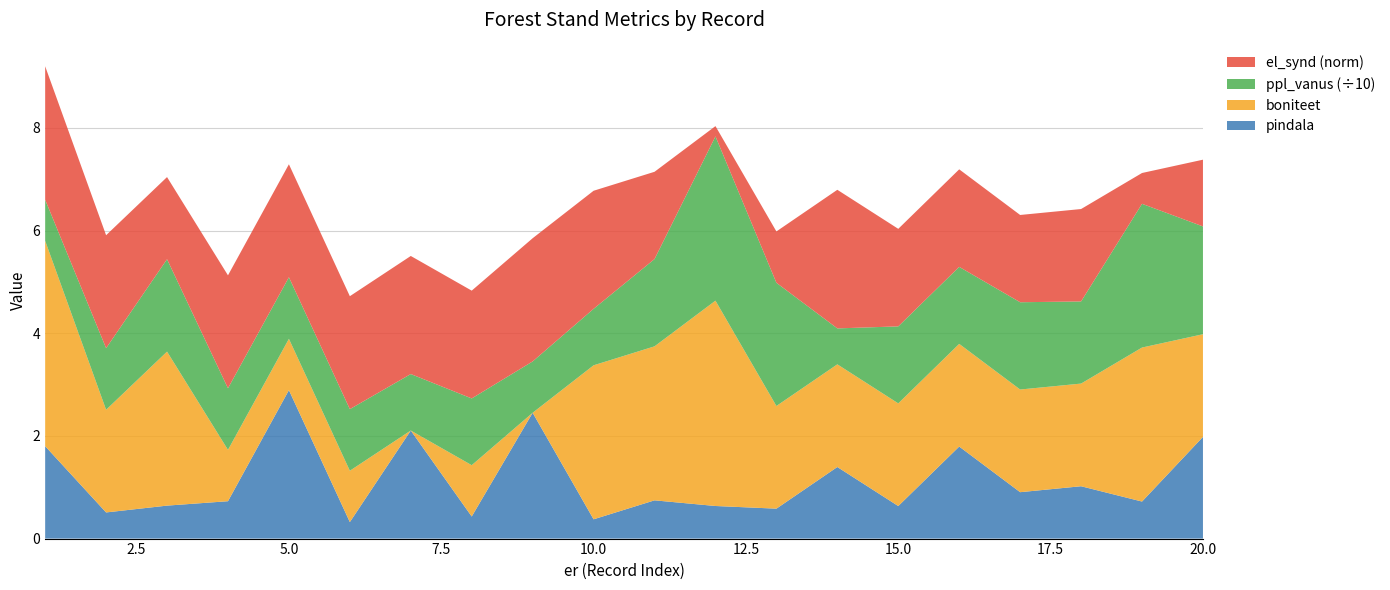

Reading right to left, extract all data points from this chart.

pindala: 2.0	0.7	1.0	0.9	1.8	0.6	1.4	0.6	0.6	0.7	0.4	2.5	0.4	2.1	0.3	2.9	0.7	0.6	0.5	1.8
boniteet: 2.0	3.0	2.0	2.0	2.0	2.0	2.0	2.0	4.0	3.0	3.0	0.0	1.0	0.0	1.0	1.0	1.0	3.0	2.0	4.0
ppl_vanus: 21.0	28.0	16.0	17.0	15.0	15.0	7.0	24.0	32.0	17.0	11.0	10.0	13.0	11.0	12.0	12.0	12.0	18.0	12.0	8.0
el_synd: 2003.0	1996.0	2008.0	2007.0	2009.0	2009.0	2017.0	2000.0	1992.0	2007.0	2013.0	2014.0	2011.0	2013.0	2012.0	2012.0	2012.0	2006.0	2012.0	2016.0